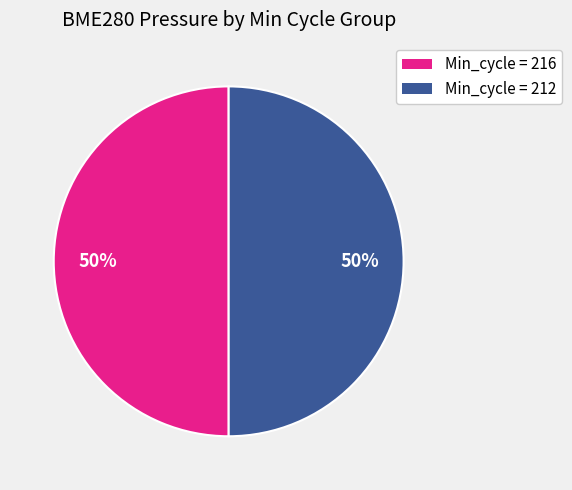

Count the number of slices in the pie.

2